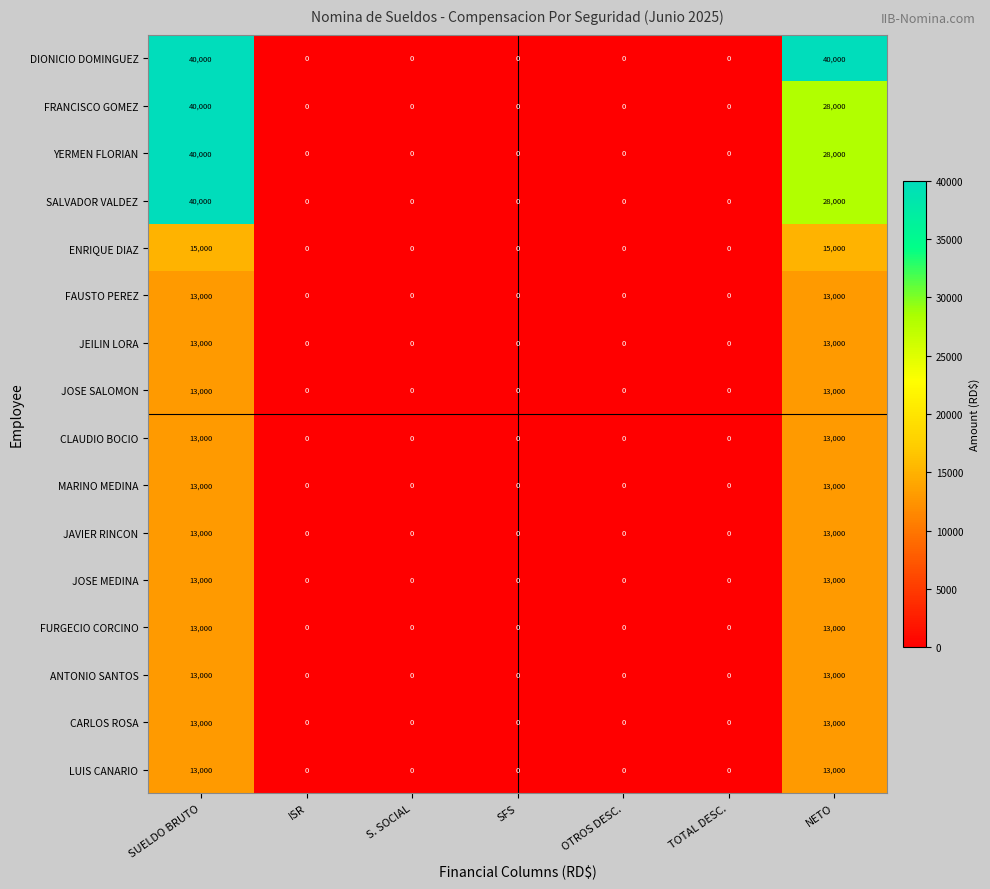

What is the greatest value displayed?

40000